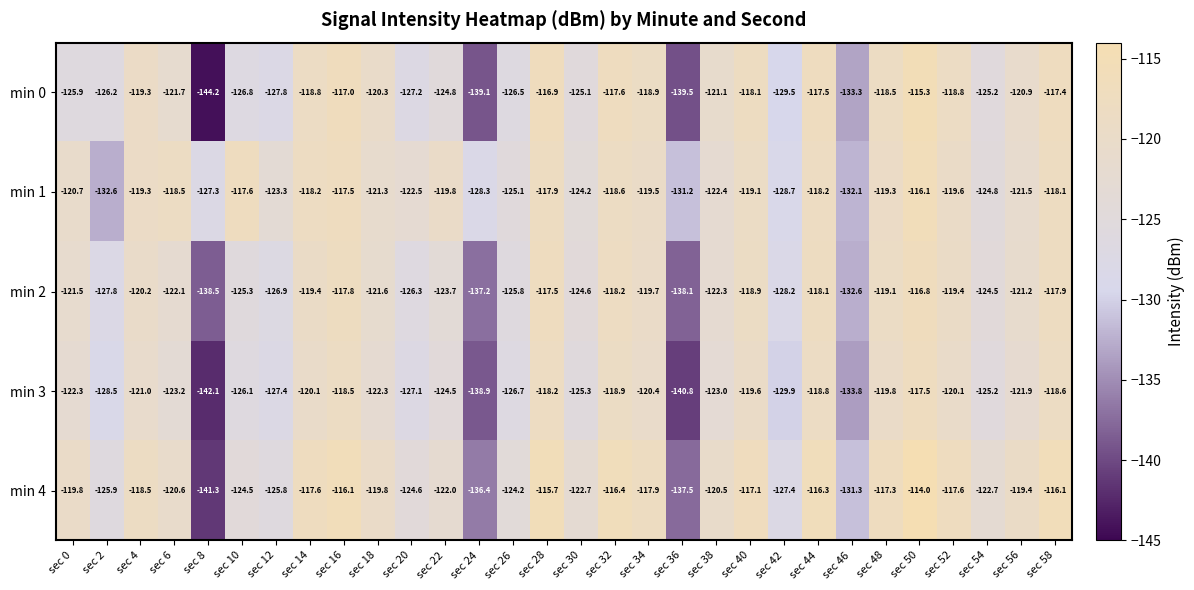

What is the difference between the min 2 values at sec 38 and sec 40?

3.4